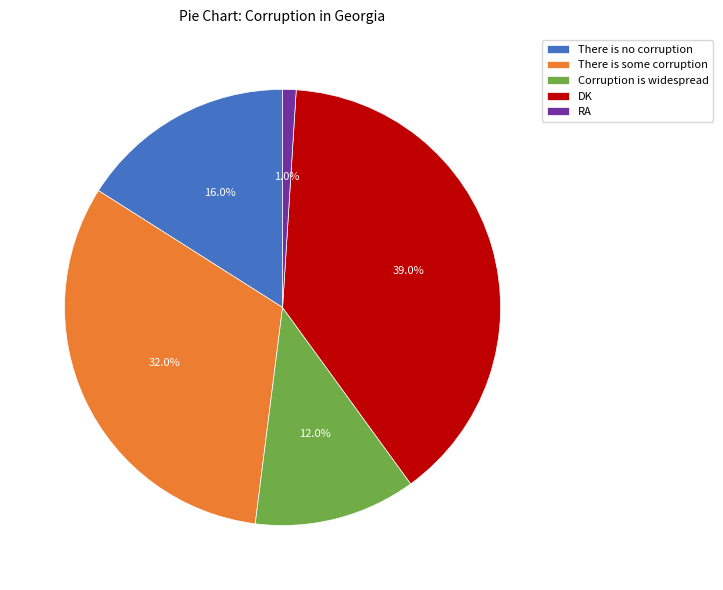

Which category has the smallest portion of the pie?

RA